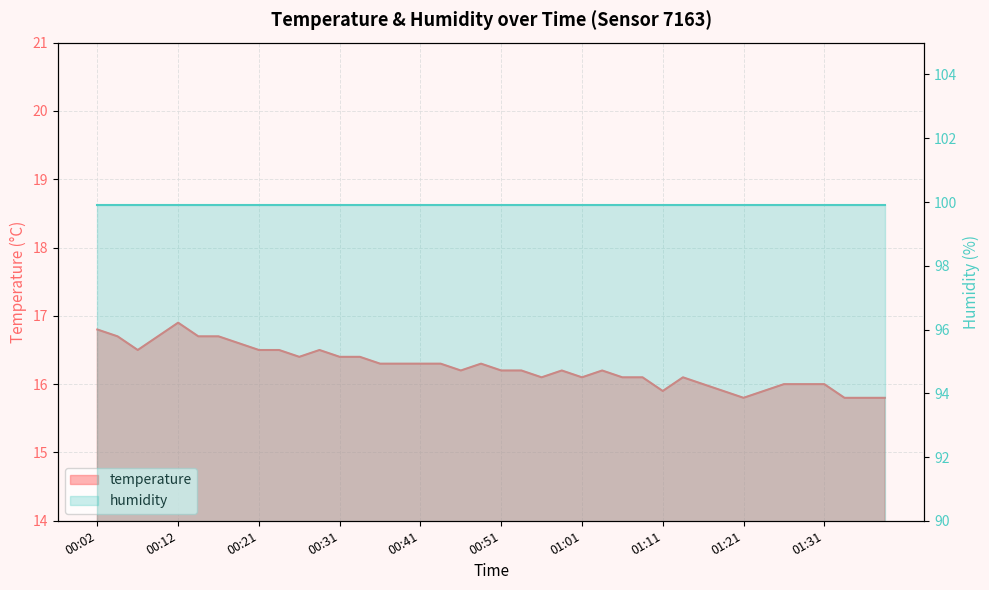

Where is the first local minimum?

00:07